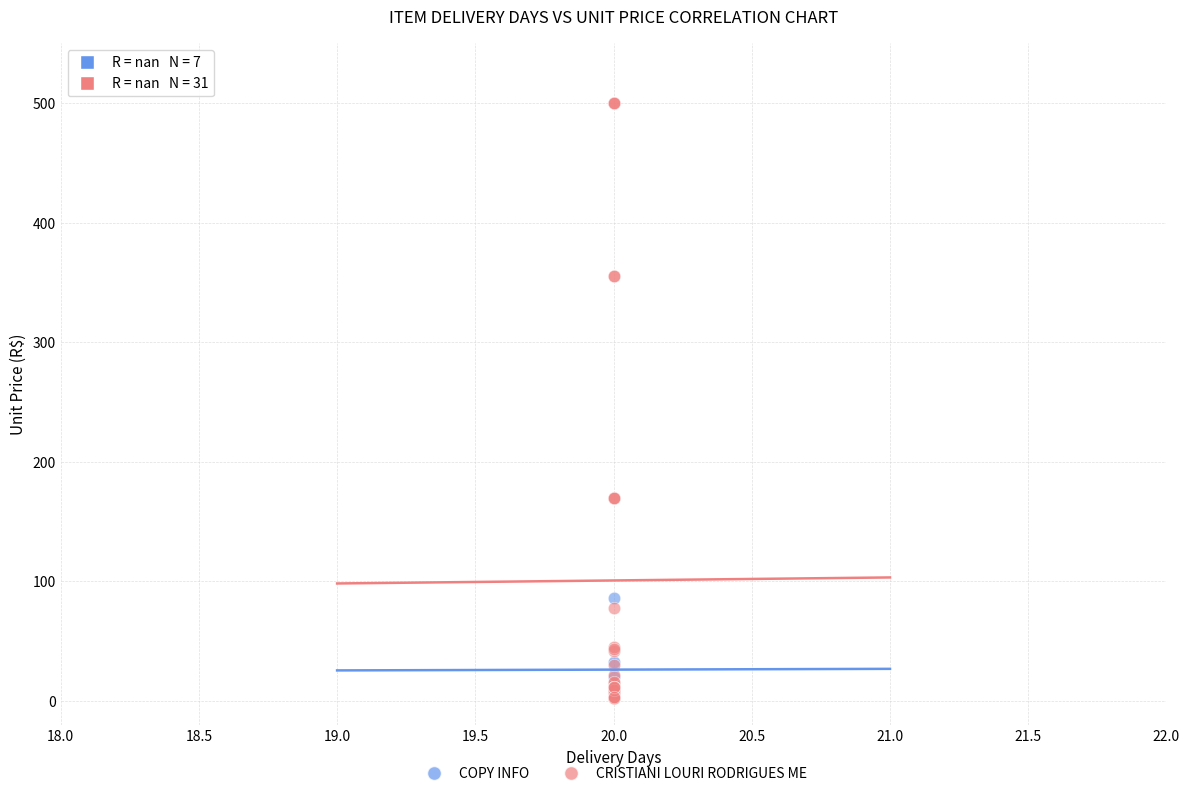

What are all the series names shown in the legend?

COPY INFO, CRISTIANI LOURI RODRIGUES ME